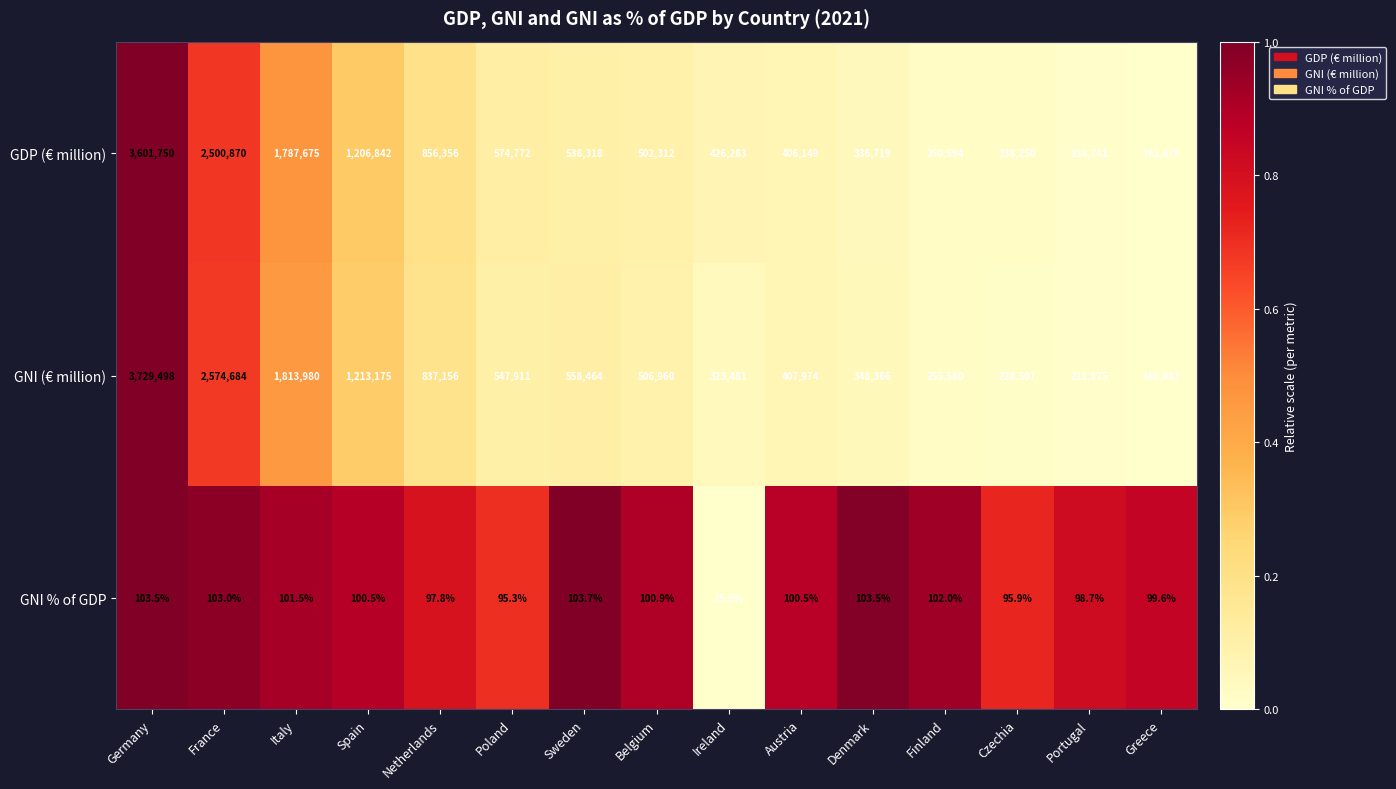

Between France and Greece, which series saw the biggest shift?

GNI (€ million)